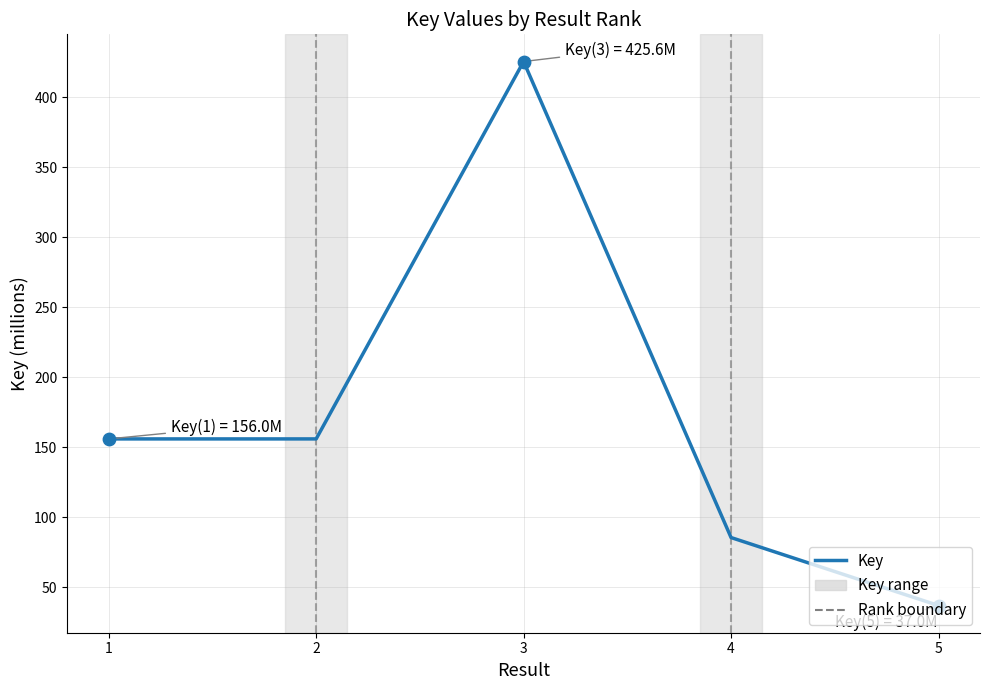

Between 1 and 3, which is larger?

3